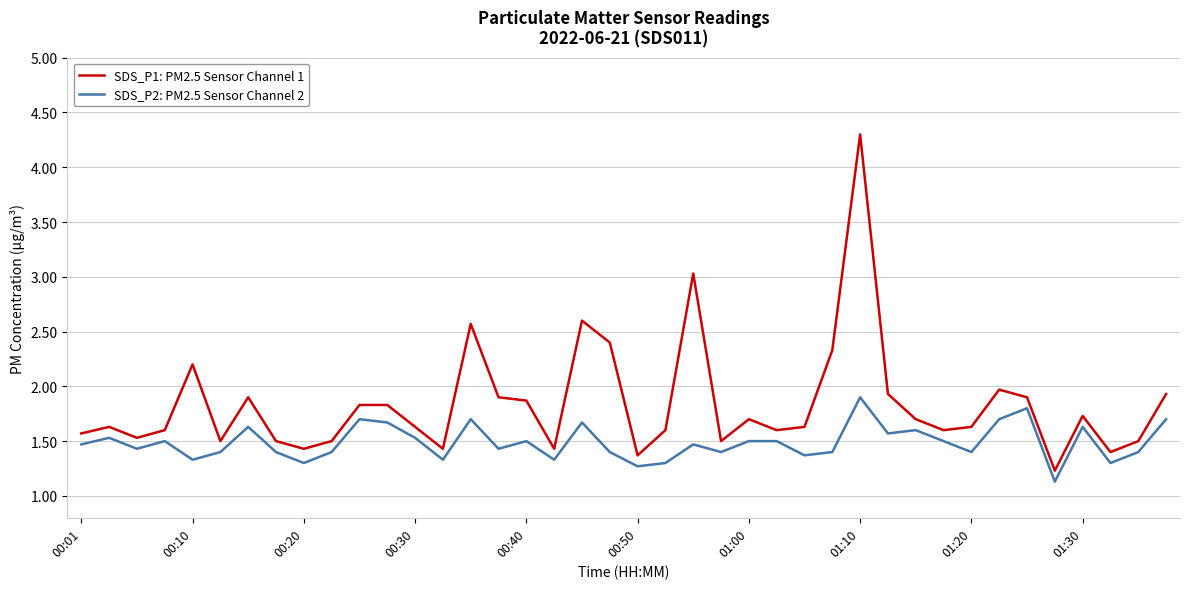

Which series has the largest total across all categories?

SDS_P1: PM2.5 Sensor Channel 1